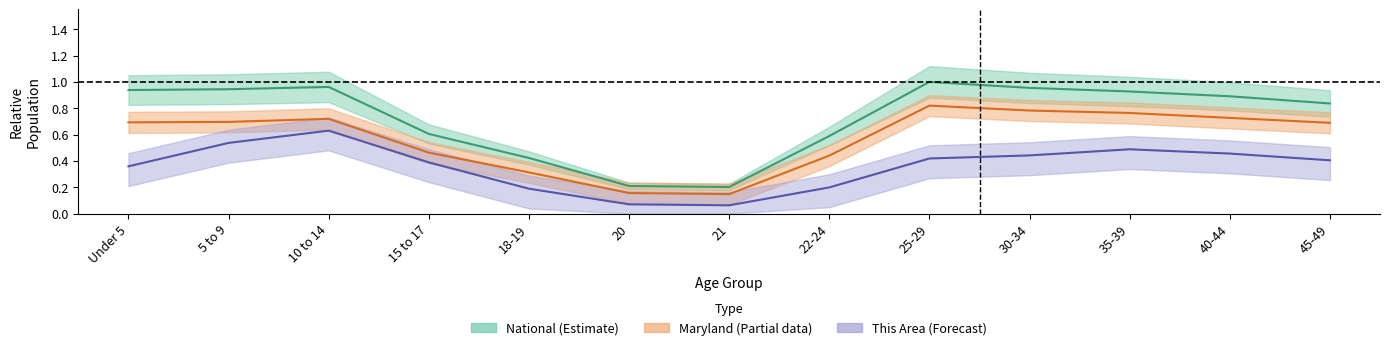

What is the difference between the second highest and second lowest values in the National series?

0.8